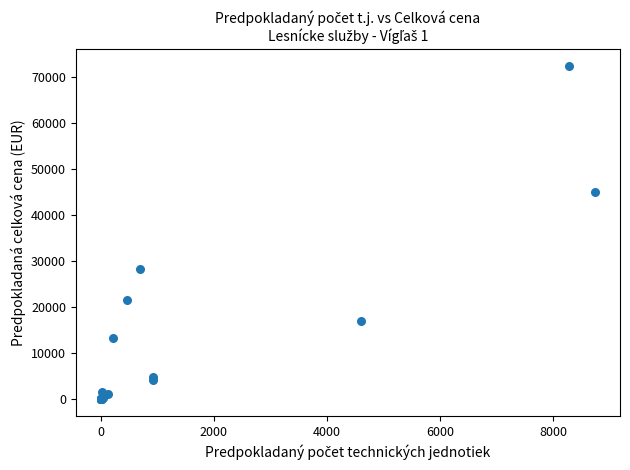

What Y value in the scatter plot is closest to 36183?

28288.5